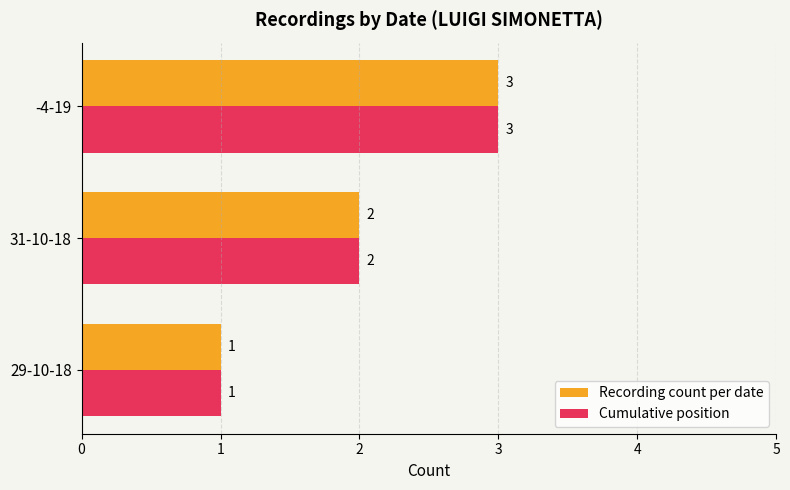

What is the sum of all Recording count per date values?

6